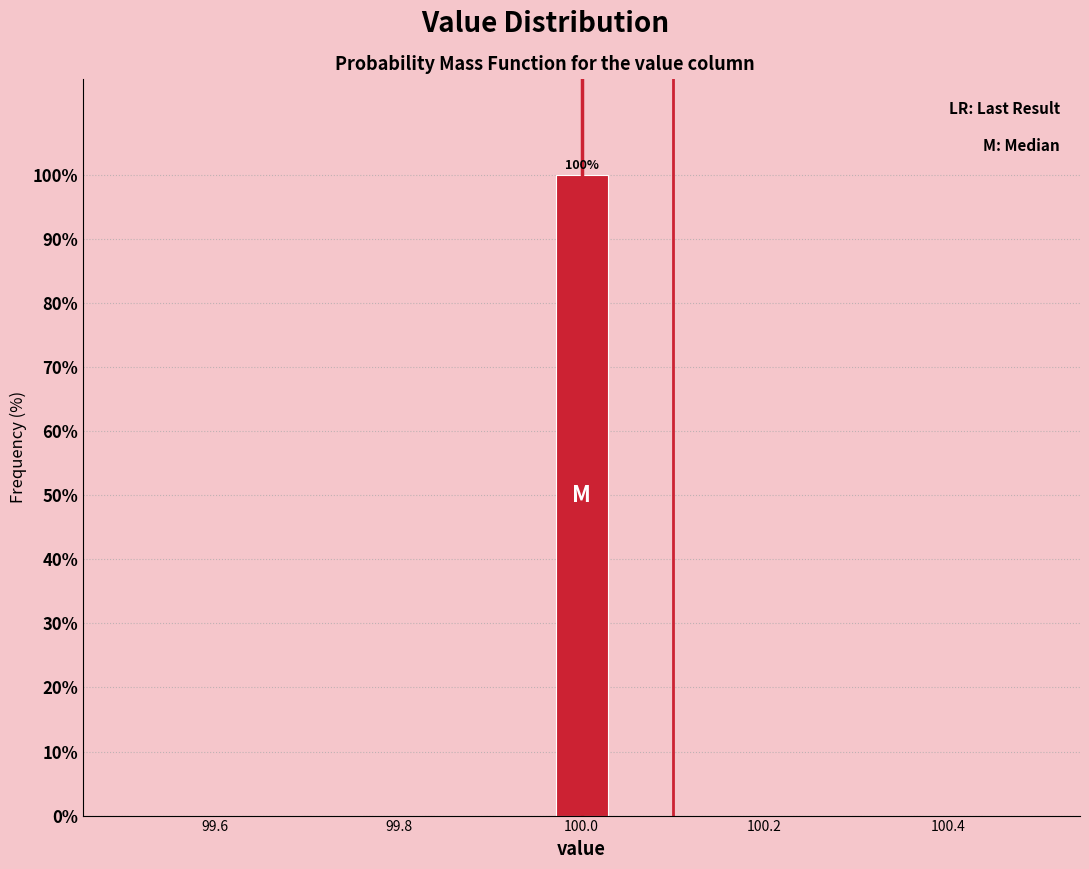

Around what value on the x-axis is the tallest bar? Give the approximate position of its centre, as read against the axis.

100.00